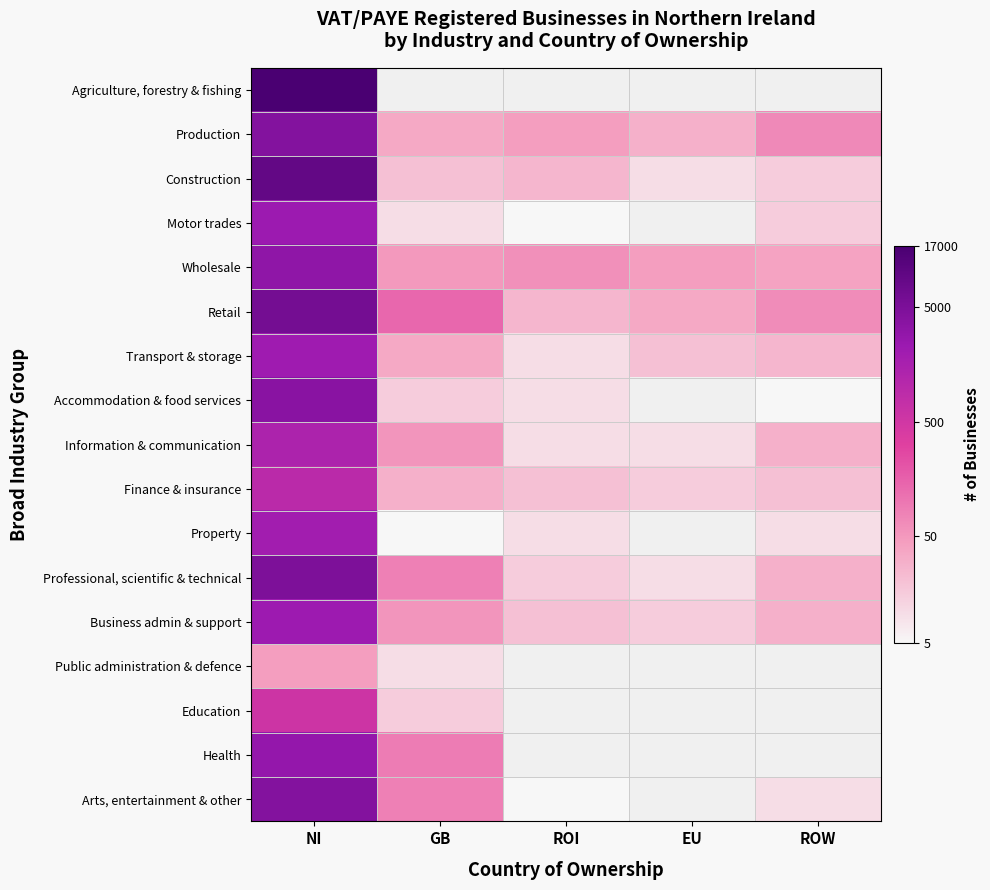

The Agriculture, forestry & fishing series shows 15.5 at NI. True or false?

False